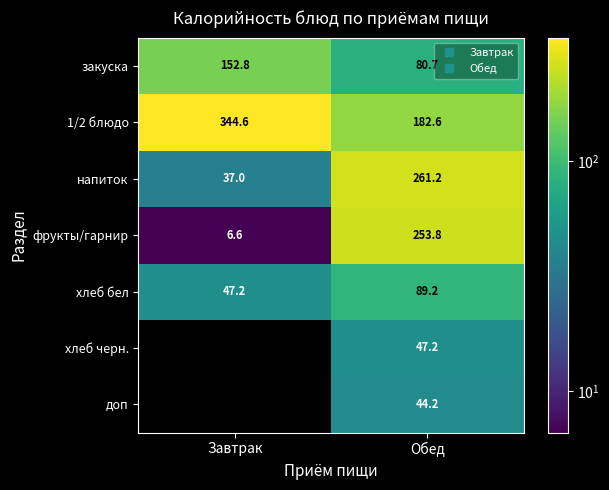

At which label does доп first exceed 44?

Обед